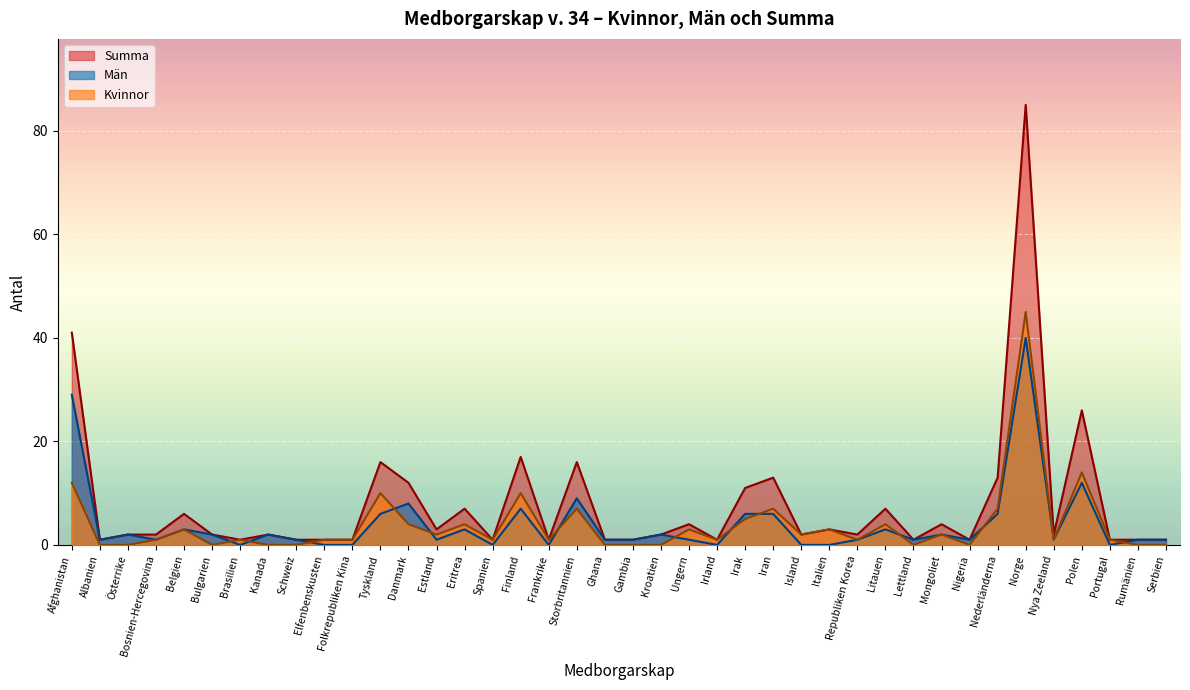

How many data points does each series have?

40